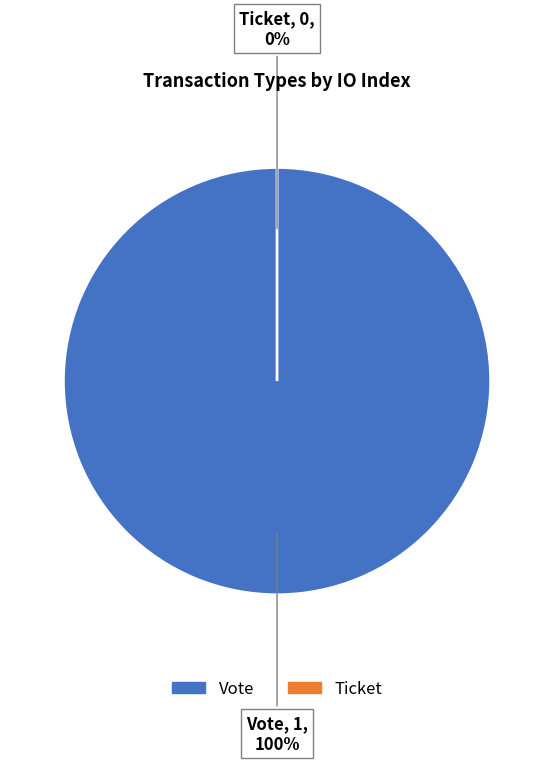

Which slice is the largest?

Vote